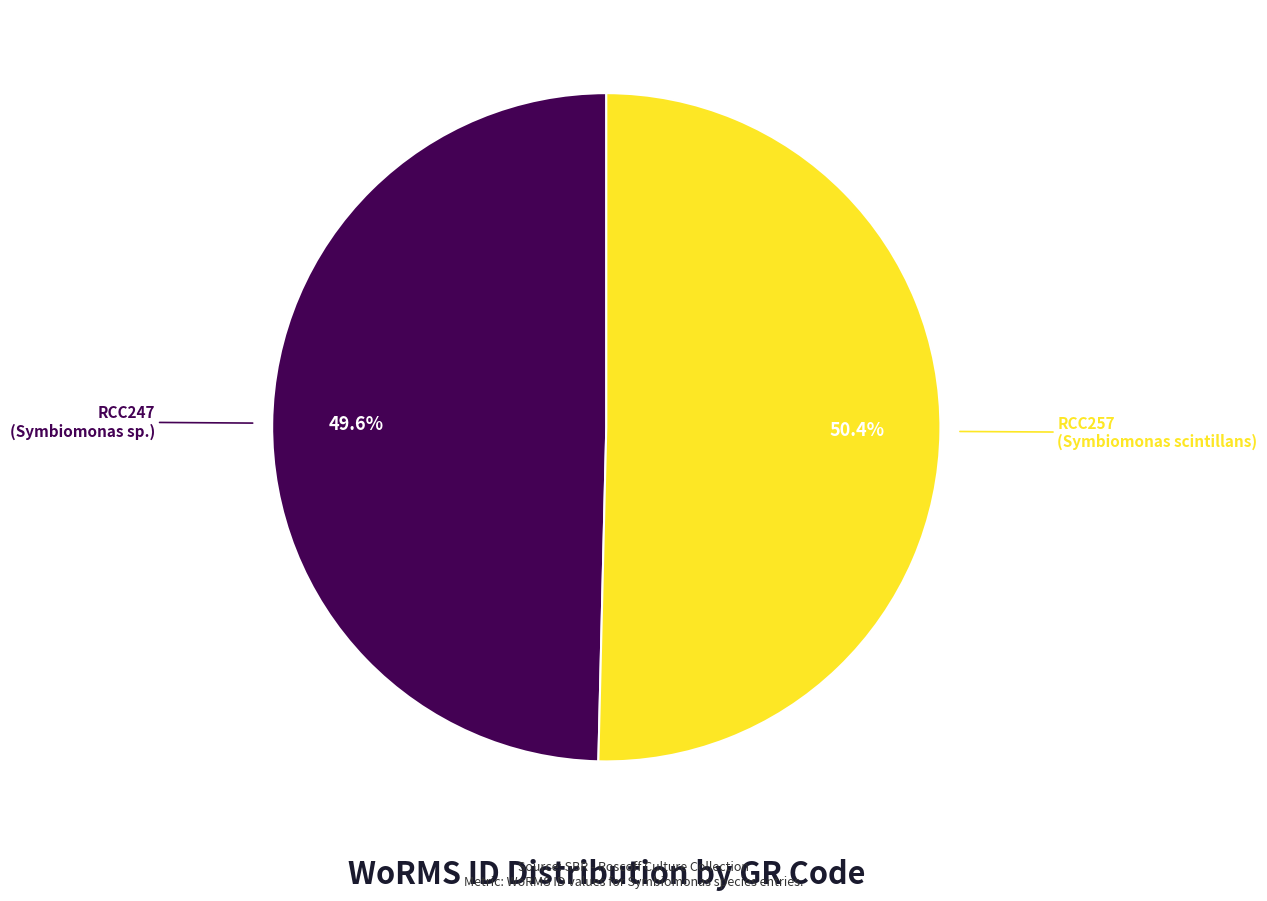

Does any single category account for the majority?

Yes